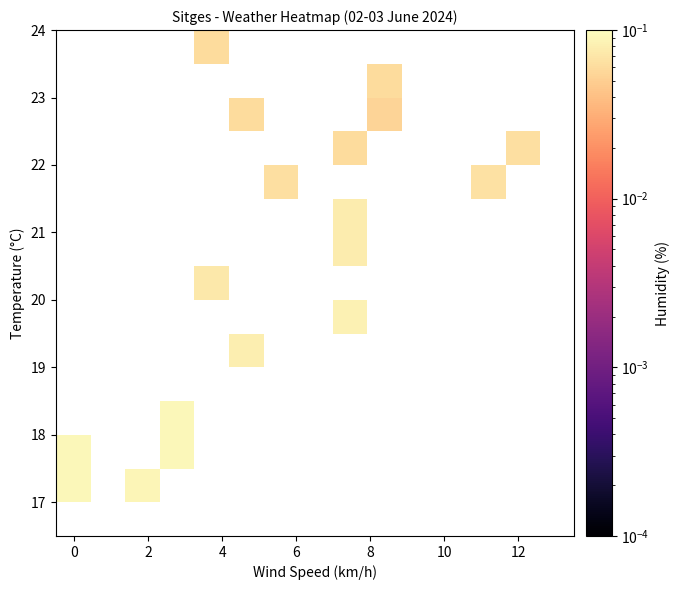

How many distinct data groups are displayed?

15